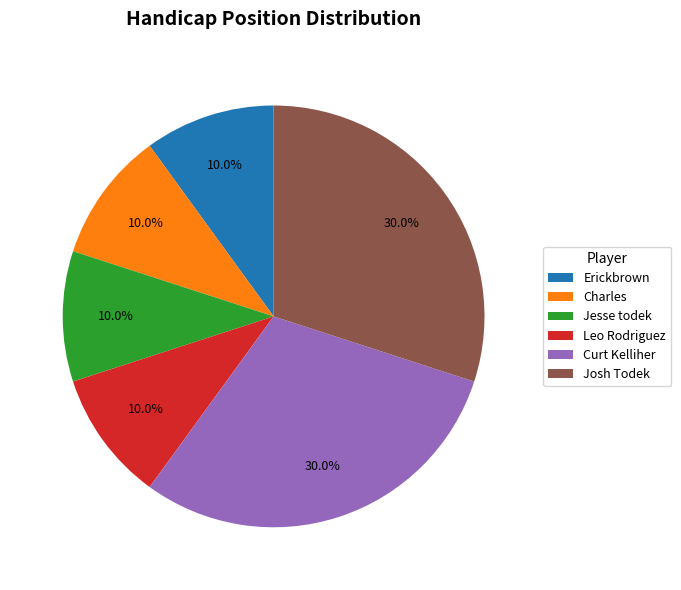

What is the ratio of the value at Charles to the value at Josh Todek?

0.3